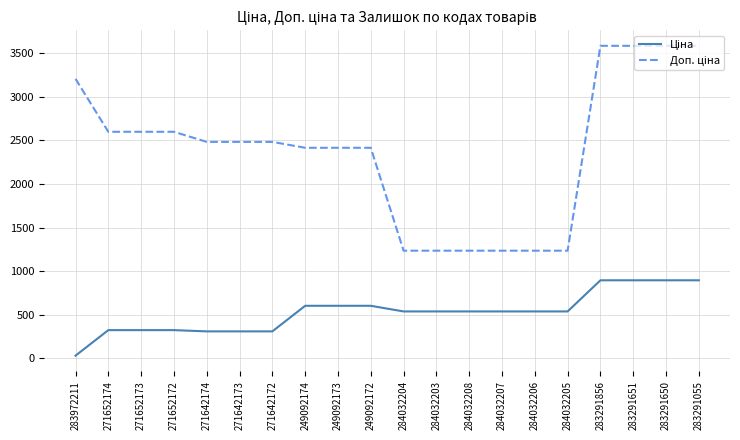

What is the maximum value shown in the chart?

3583.6